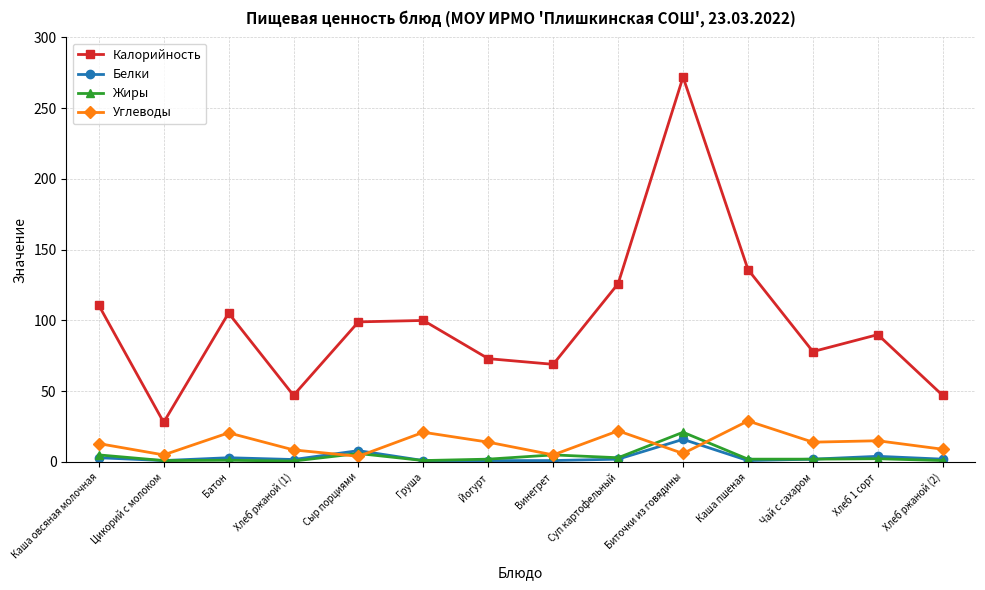

How many intersections are there between Белки and Углеводы?

4